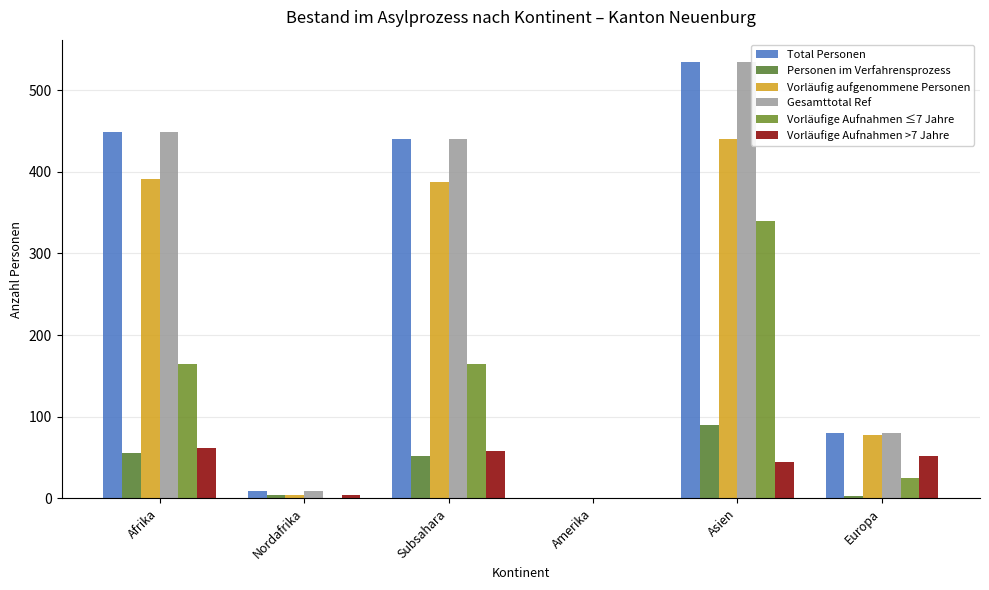

Which series has the largest range (max minus min)?

Total Personen